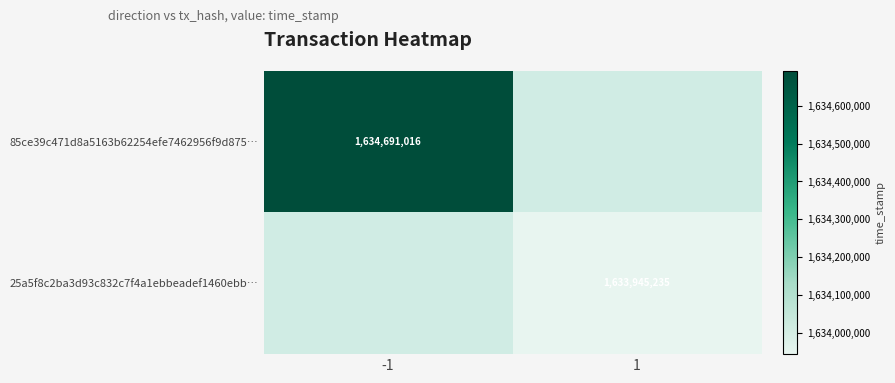

At how many categories does at least one series exceed 1634071335?

1